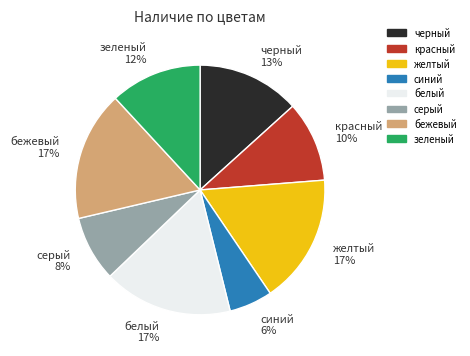

What is the smallest slice in the pie chart?

синий